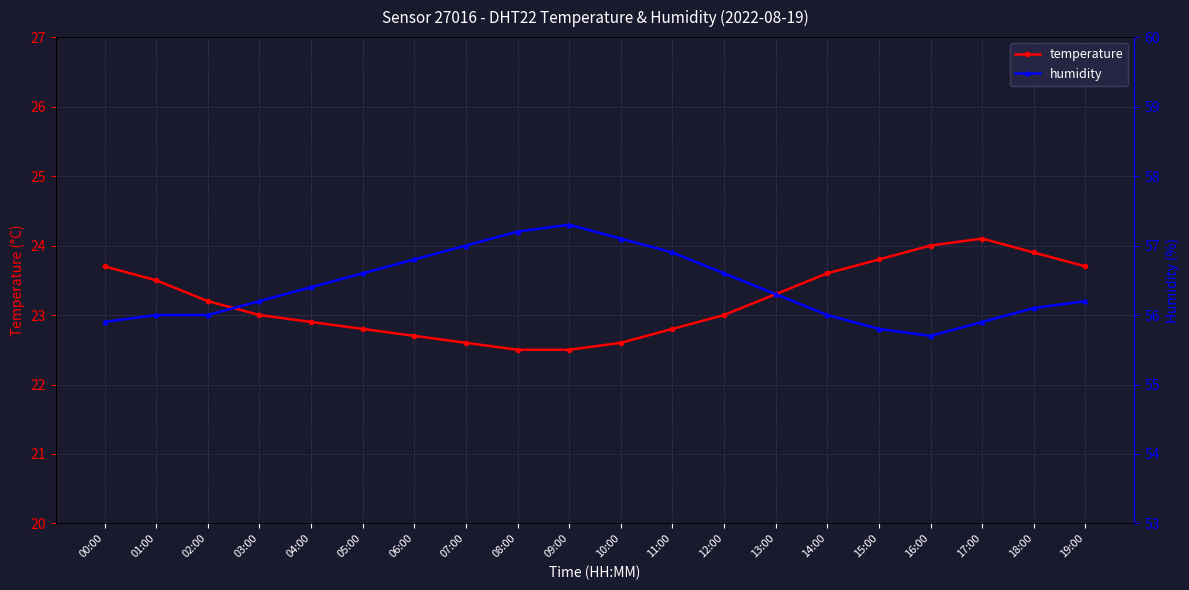

What value does the temperature series have at 15:00?

23.8